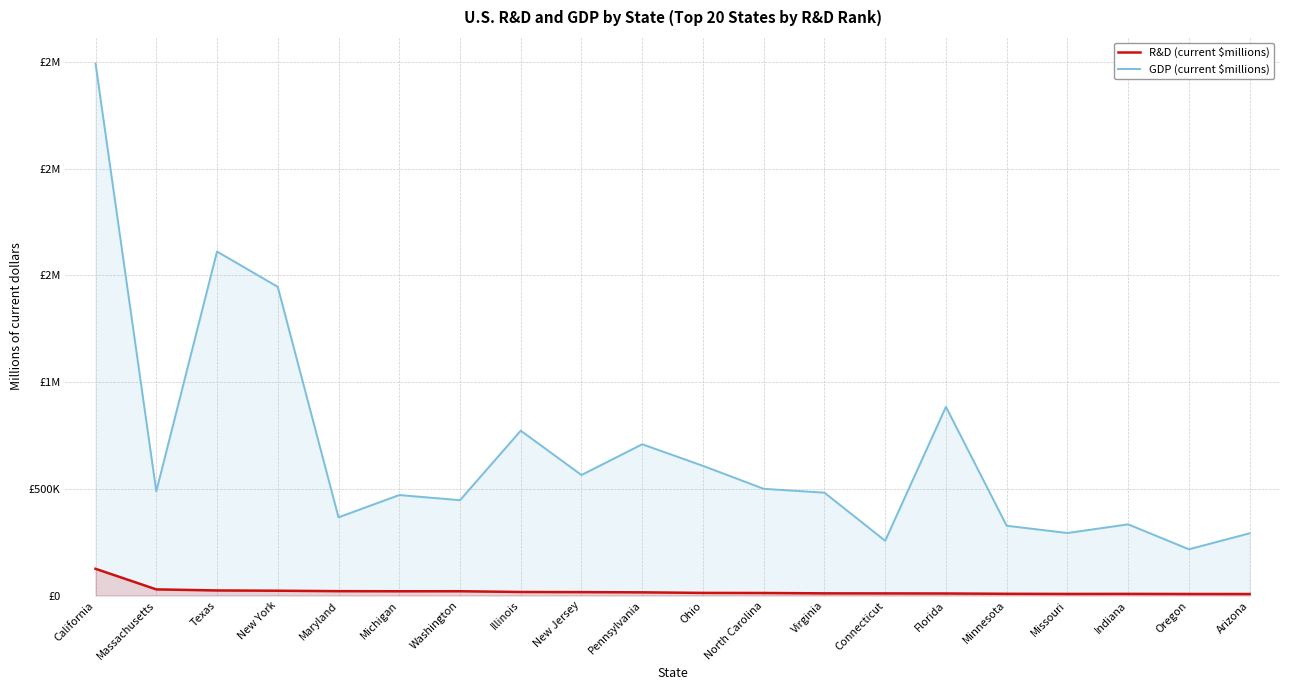

What is the total value across all series at Maryland?

386627